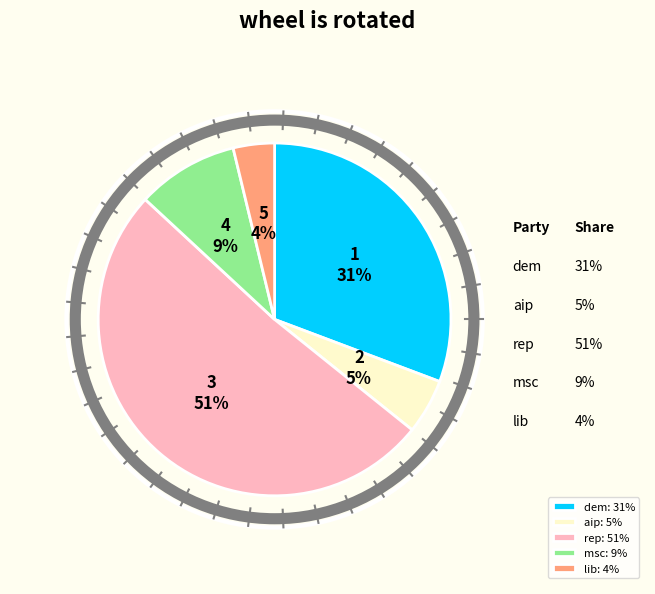

Is it true that dem is 31% of the pie?

True